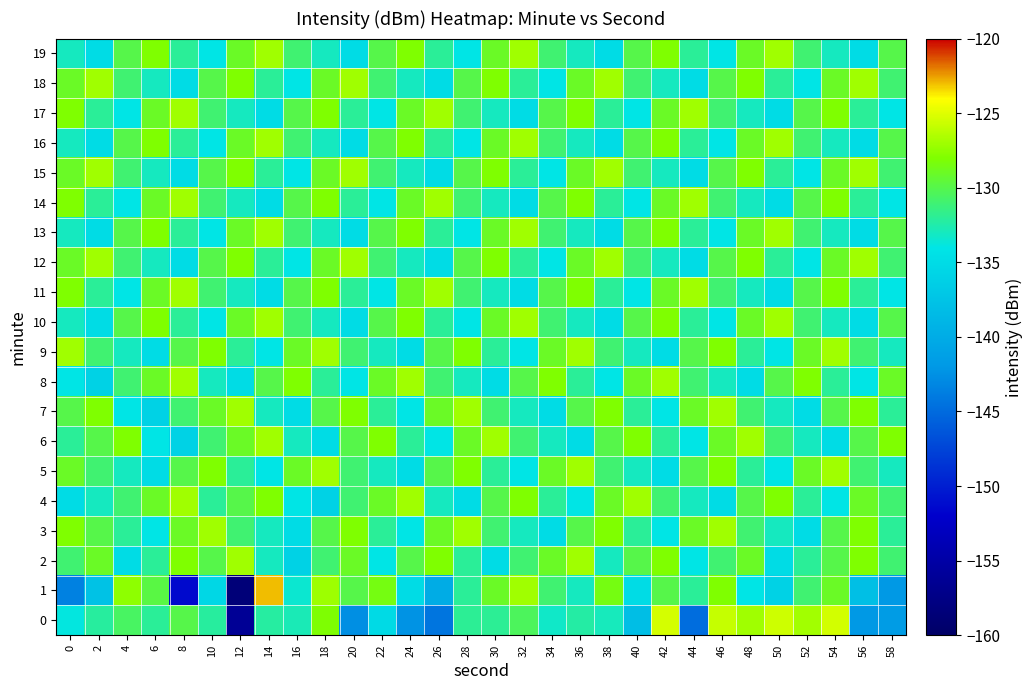

At which category is the sum across all series the highest?

54